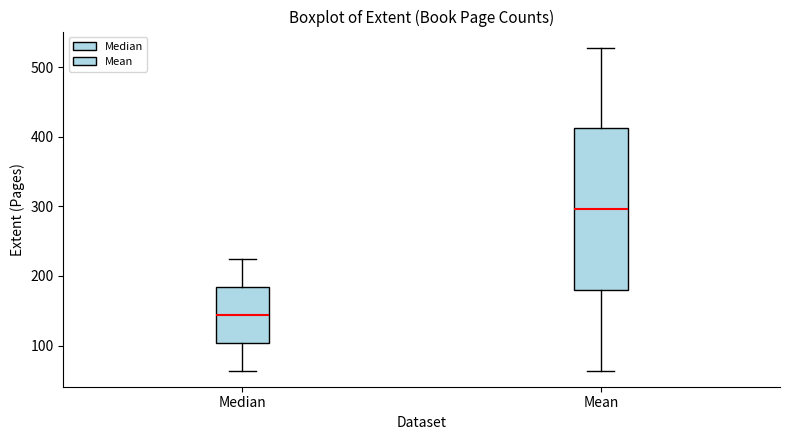

Reading left to right, transcribe this box plot: for each box, give where its median line is, the range the box spans, and where its two whiskers end, as read against the y-axis. The values are not printed on the chart, so give them approximately, as read against the axis.

Median: median 140, box 100 to 180, whiskers 60 to 220
Mean: median 300, box 180 to 410, whiskers 60 to 530